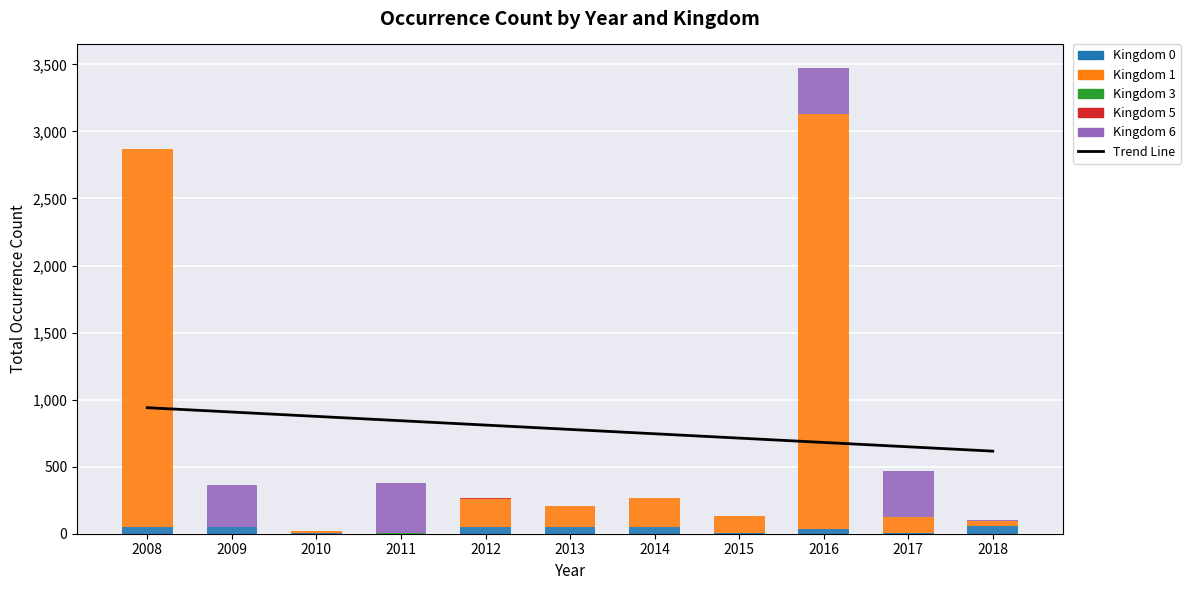

Which series has the largest total across all categories?

Trend Line